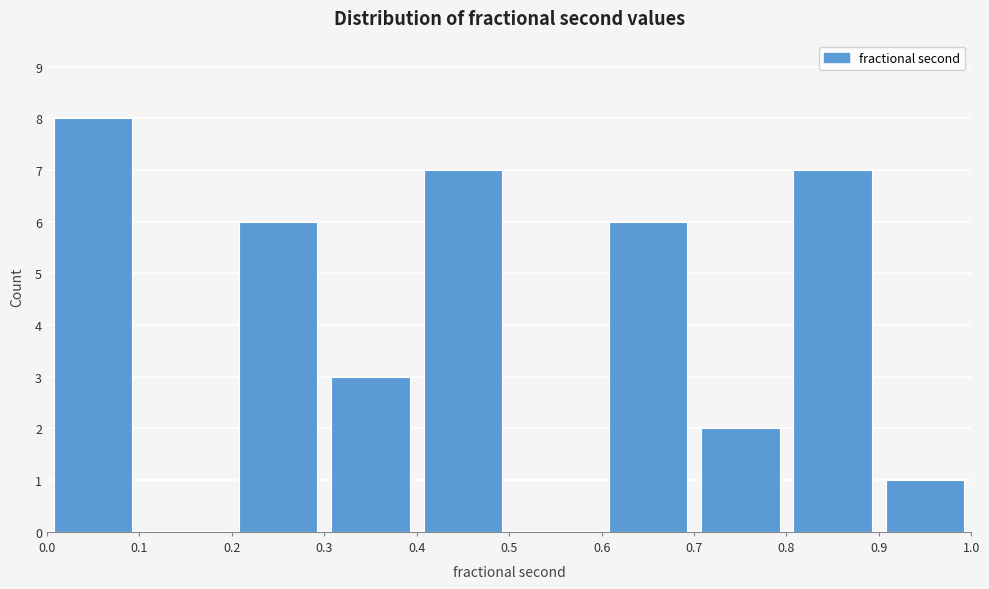

Reading left to right, transcribe this chart: for each bar, give the range it covers on the x-axis and its height. The values are not printed on the chart, so give them approximately, as read against the axis.

0.0 to 0.1: 8
0.1 to 0.2: 0
0.2 to 0.3: 6
0.3 to 0.4: 3
0.4 to 0.5: 7
0.5 to 0.6: 0
0.6 to 0.7: 6
0.7 to 0.8: 2
0.8 to 0.9: 7
0.9 to 1.0: 1